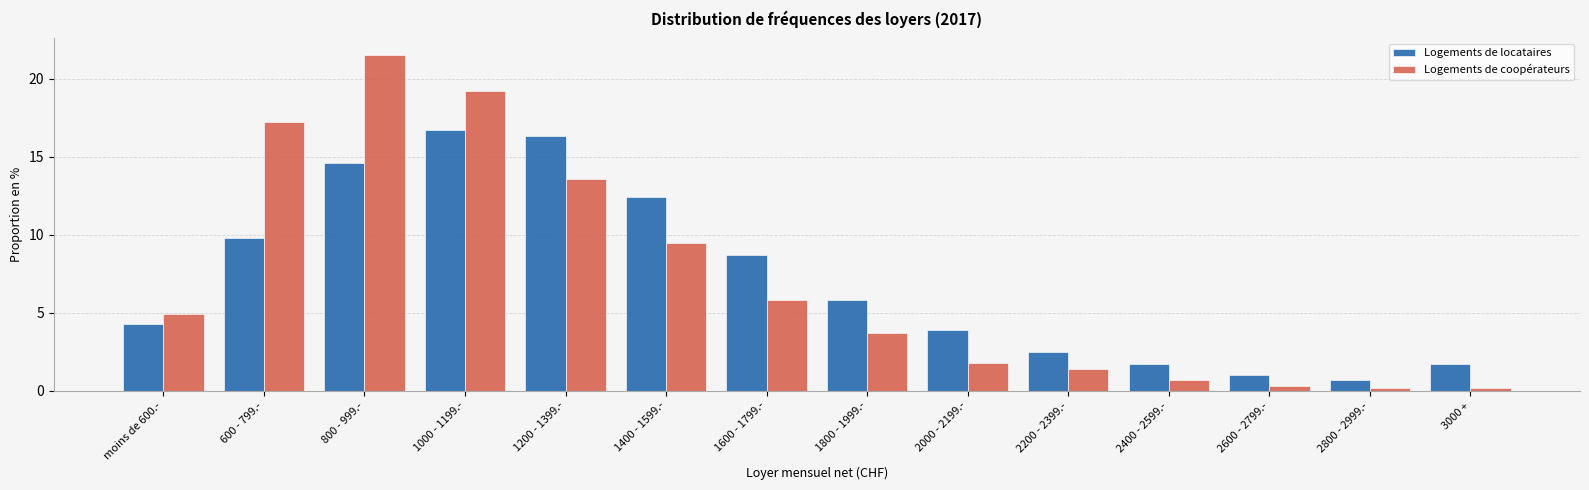

Reading left to right, extract all data points from this chart.

Logements de locataires: moins de 600.-=4.3	600 - 799.-=9.8	800 - 999.-=14.6	1000 - 1199.-=16.7	1200 - 1399.-=16.3	1400 - 1599.-=12.4	1600 - 1799.-=8.7	1800 - 1999.-=5.8	2000 - 2199.-=3.9	2200 - 2399.-=2.5	2400 - 2599.-=1.7	2600 - 2799.-=1.0	2800 - 2999.-=0.7	3000 +=1.7
Logements de coopérateurs: moins de 600.-=4.9	600 - 799.-=17.2	800 - 999.-=21.5	1000 - 1199.-=19.2	1200 - 1399.-=13.6	1400 - 1599.-=9.5	1600 - 1799.-=5.8	1800 - 1999.-=3.7	2000 - 2199.-=1.8	2200 - 2399.-=1.4	2400 - 2599.-=0.7	2600 - 2799.-=0.3	2800 - 2999.-=0.2	3000 +=0.2